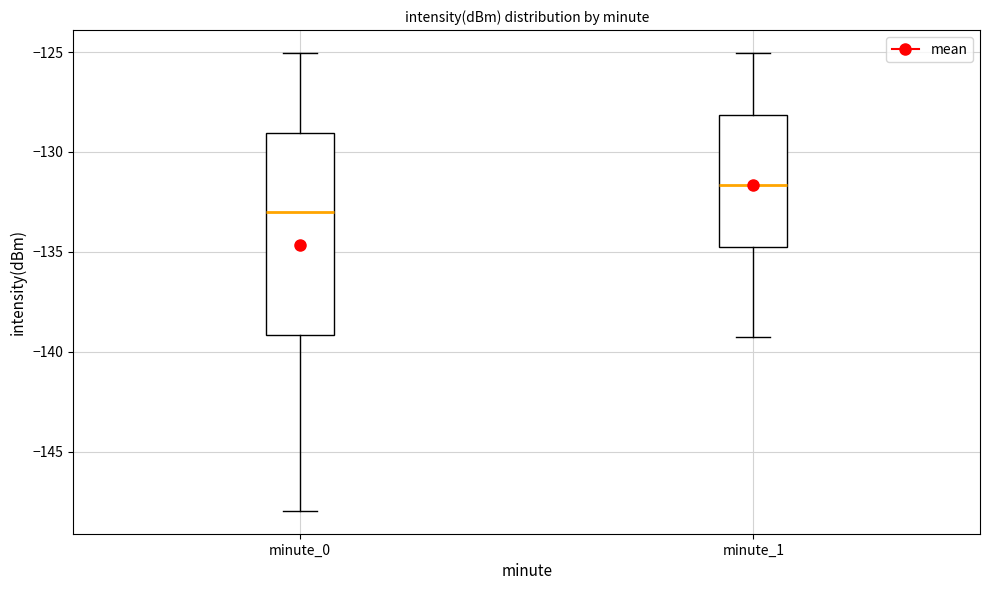

Comparing the boxes themselves (not the whiskers), which one is the tallest?

minute_0